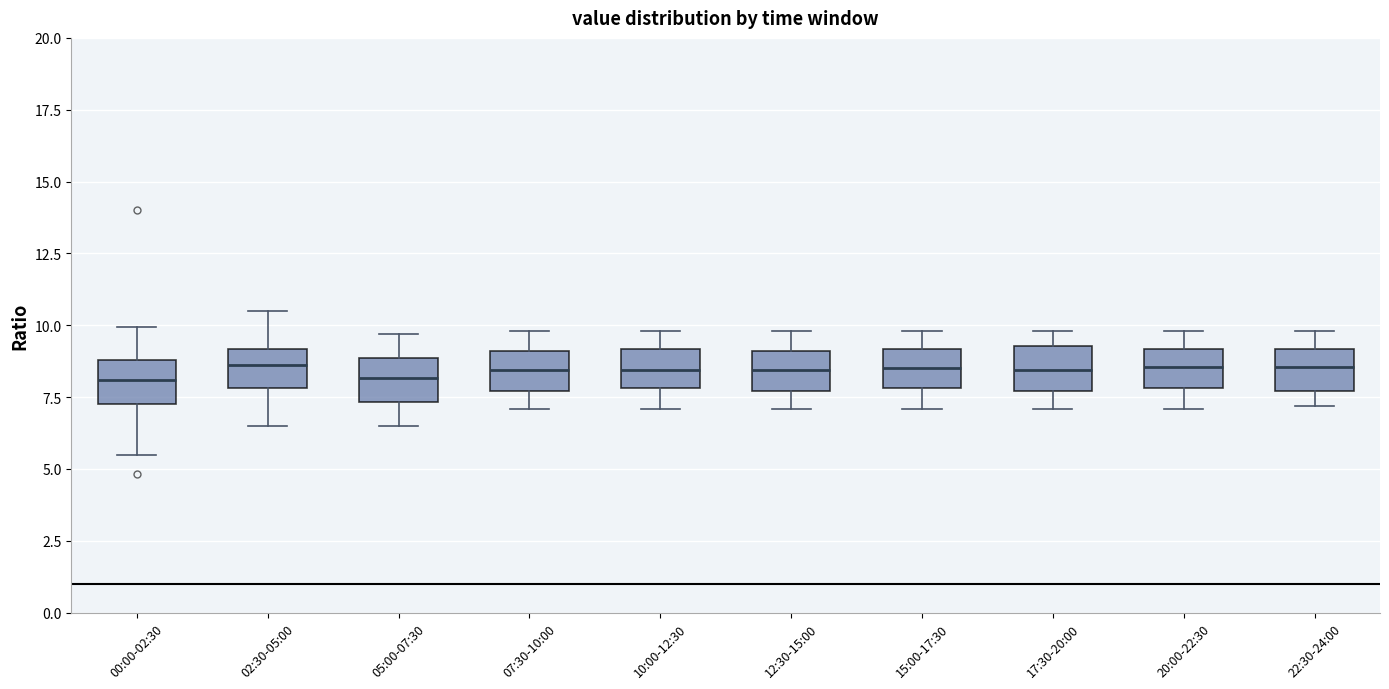

Where does the median line of the box for 00:00-02:30 sit on the y-axis? The values are not printed on the chart, so give them approximately, as read against the axis.

8.0